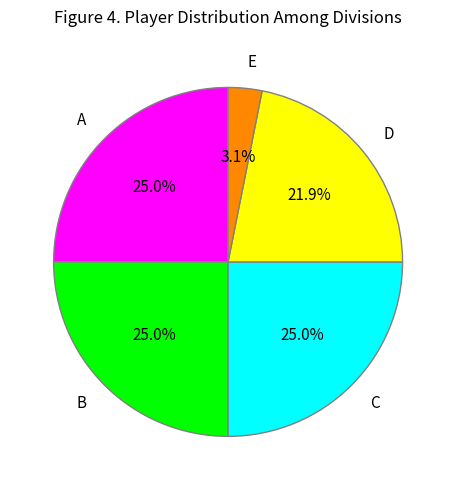

Is B the majority of the pie?

No